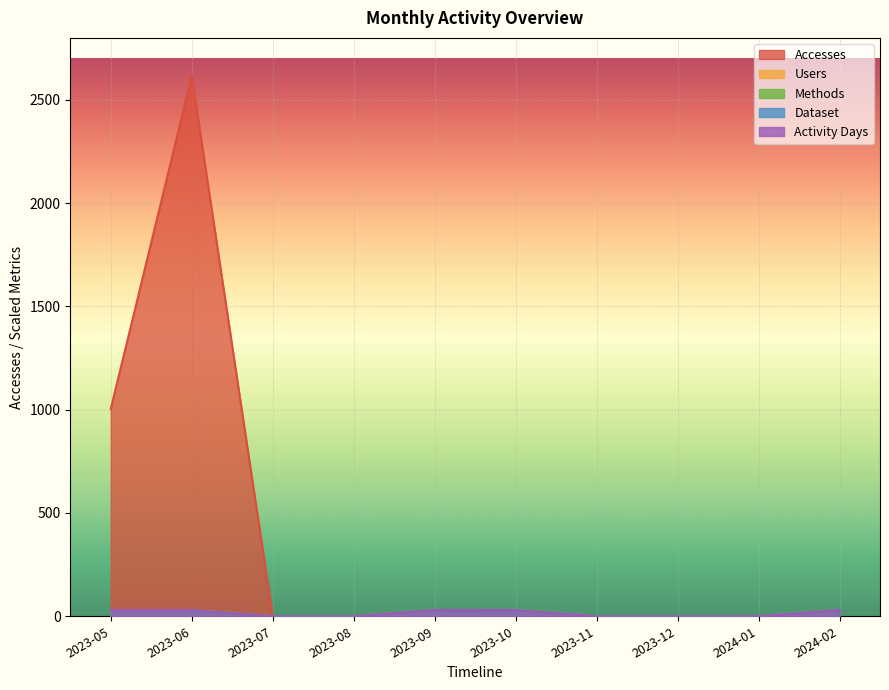

True or false: Dataset has a value of 30 at 2023-09.

True